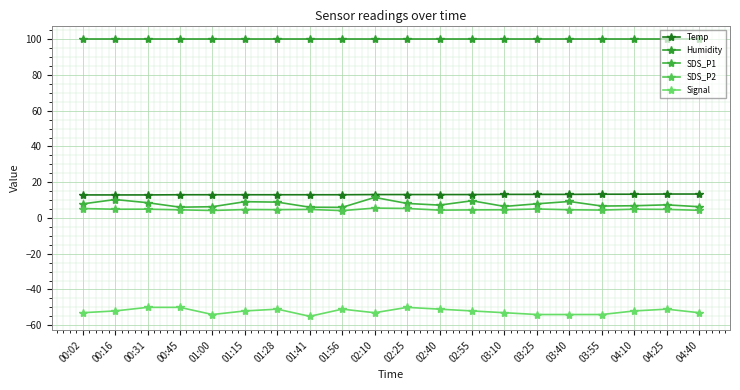

How many distinct data groups are displayed?

5